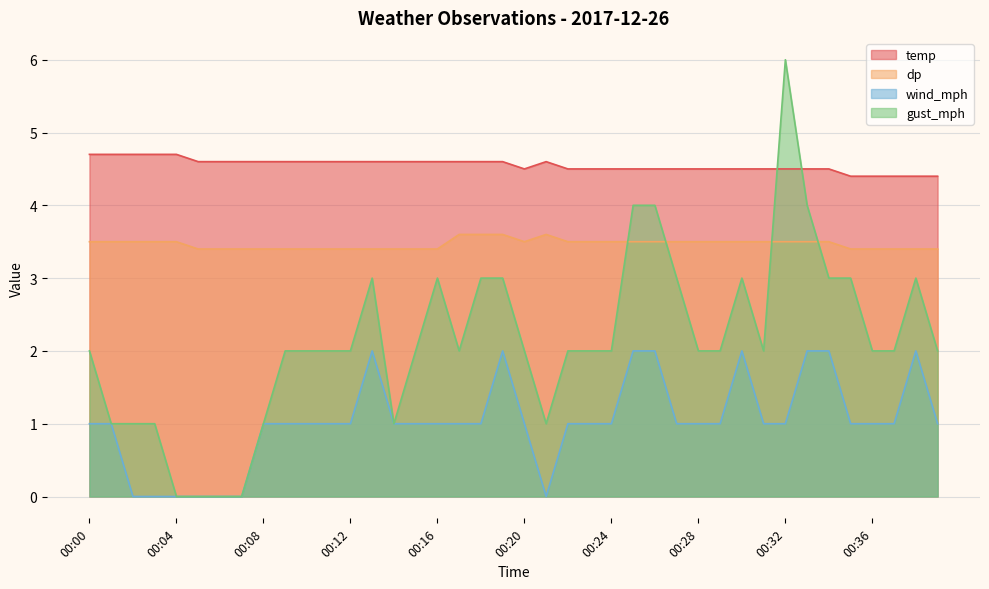

Between 00:12 and 00:16, which is larger?

00:12